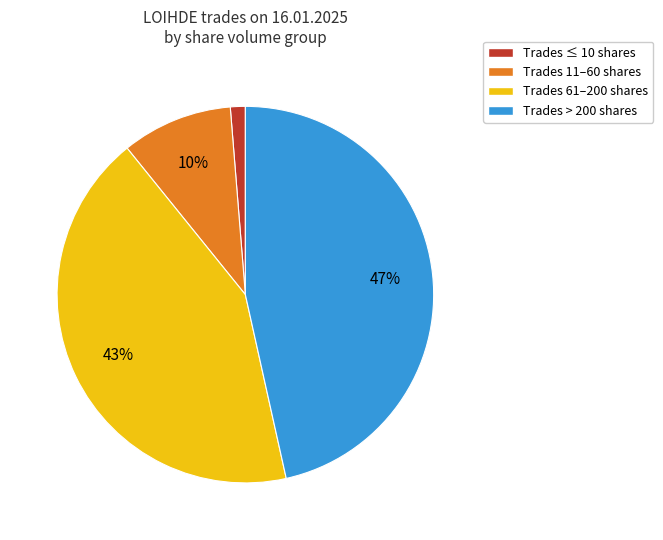

Does any single category account for the majority?

No